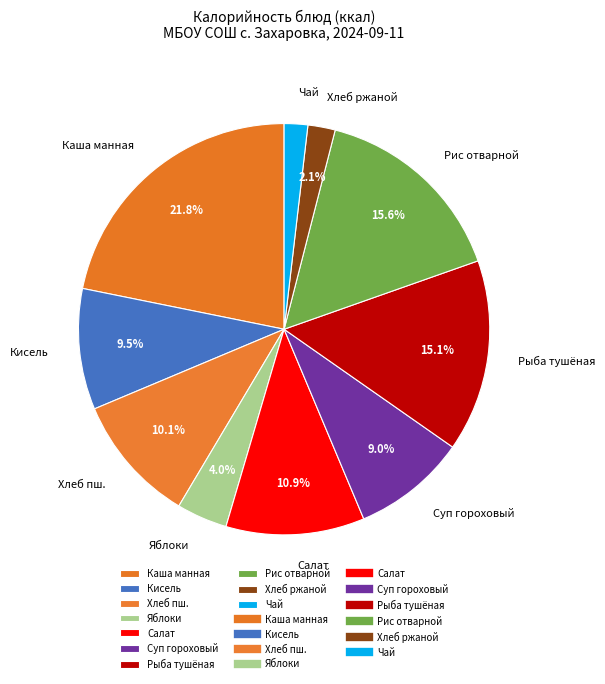

Which has a higher value, Каша манная or Хлеб пш.?

Каша манная